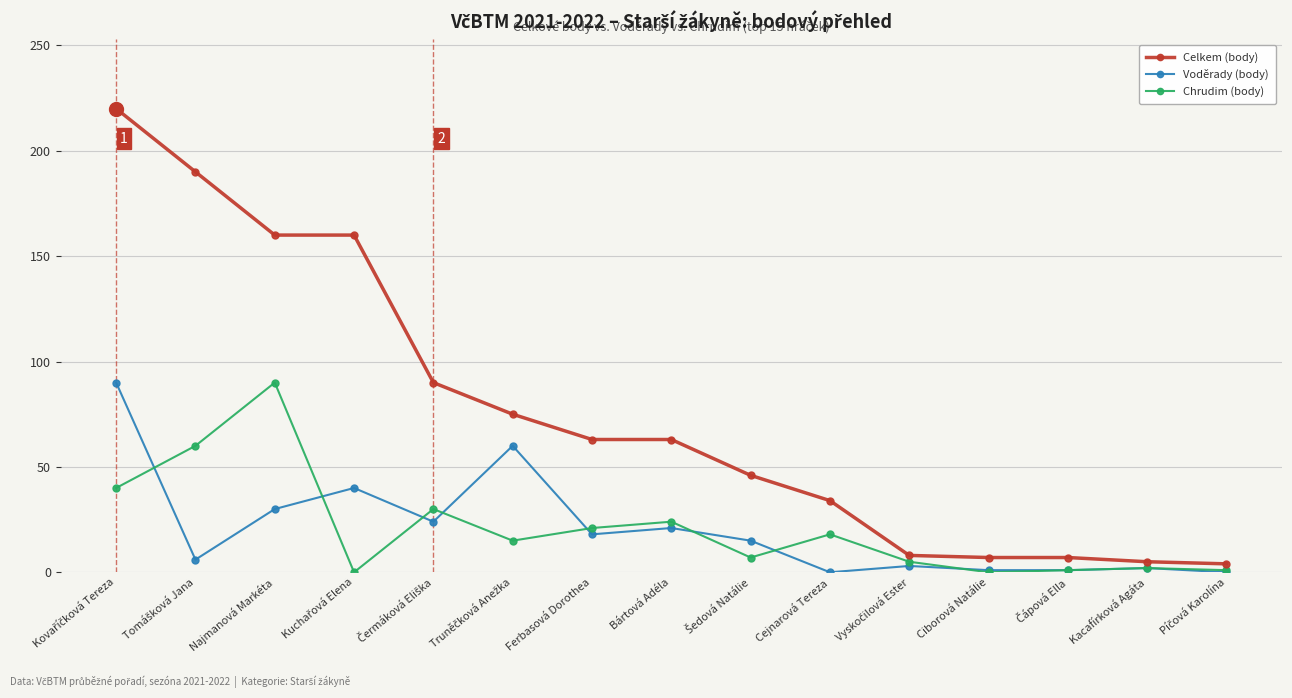

How many data points in Chrudim (body) are less than 15?

7